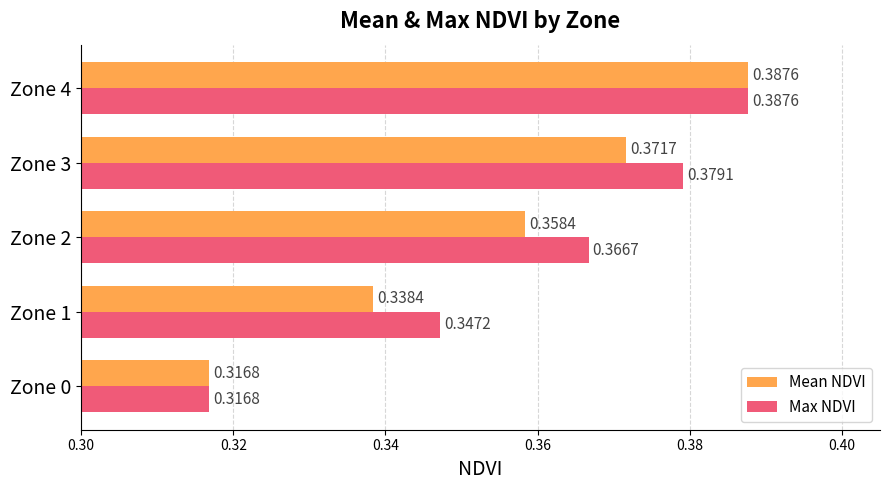

Is the value of Mean NDVI at Zone 1 greater than the value of Max NDVI at Zone 4?

No